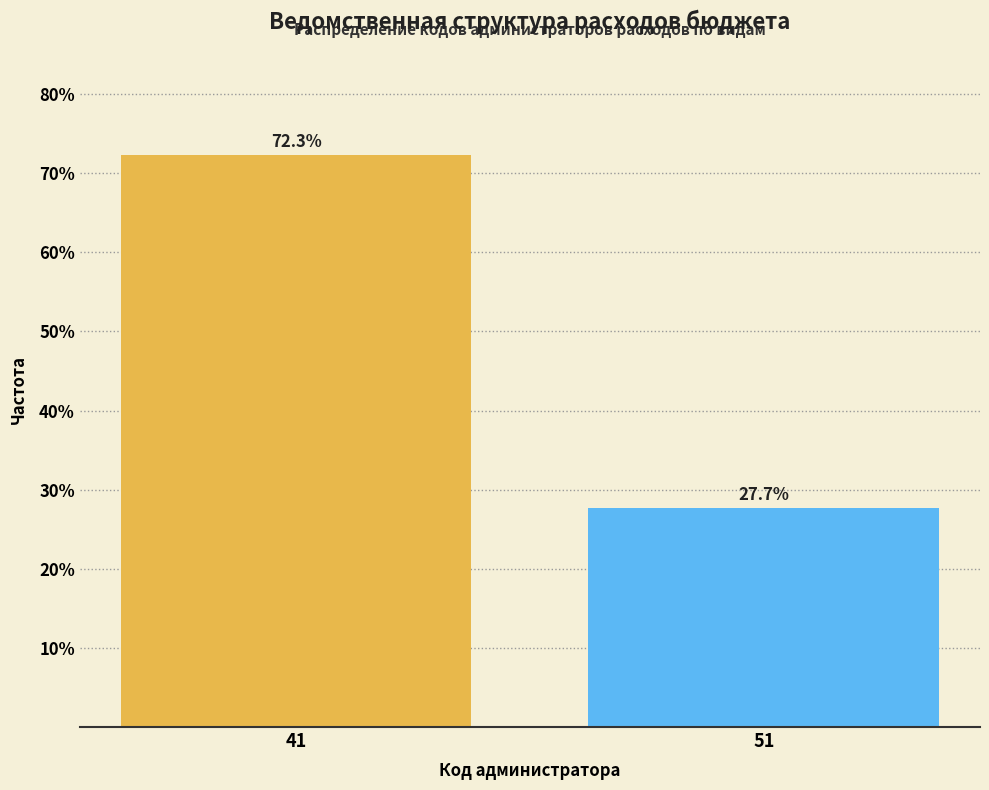

Reading left to right, what are all the values shown in this chart?

41=72.3	51=27.7